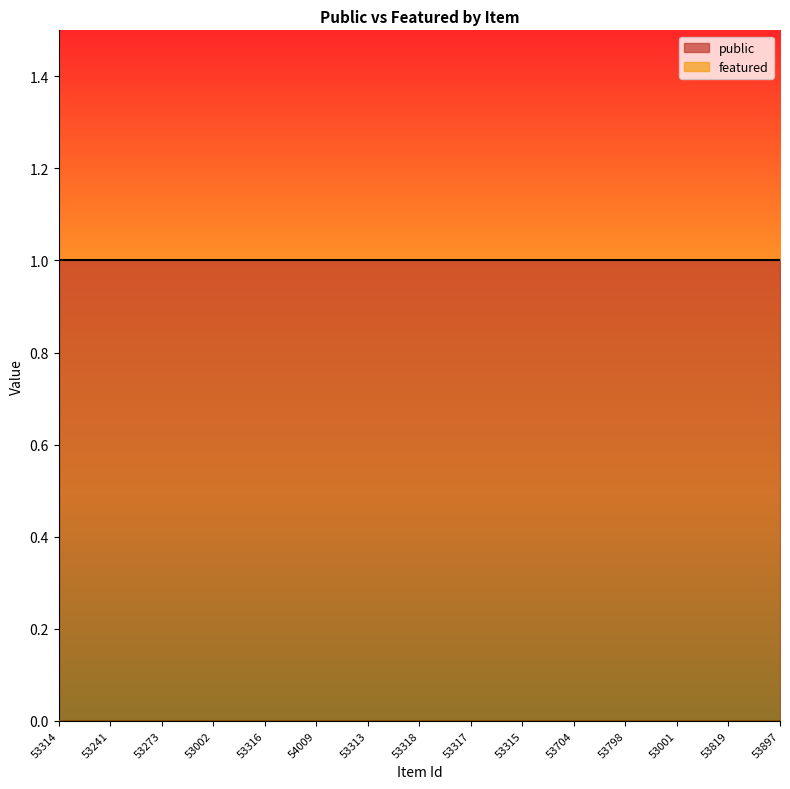

Rank the series by their average value, from highest to lowest.

public, featured